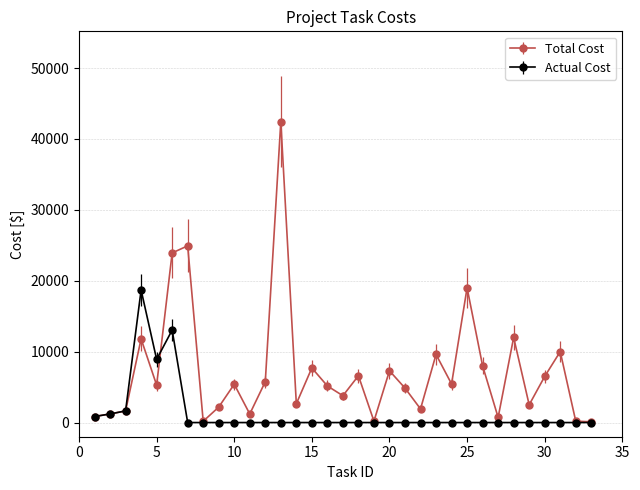

What are all the series names shown in the legend?

Total Cost, Actual Cost